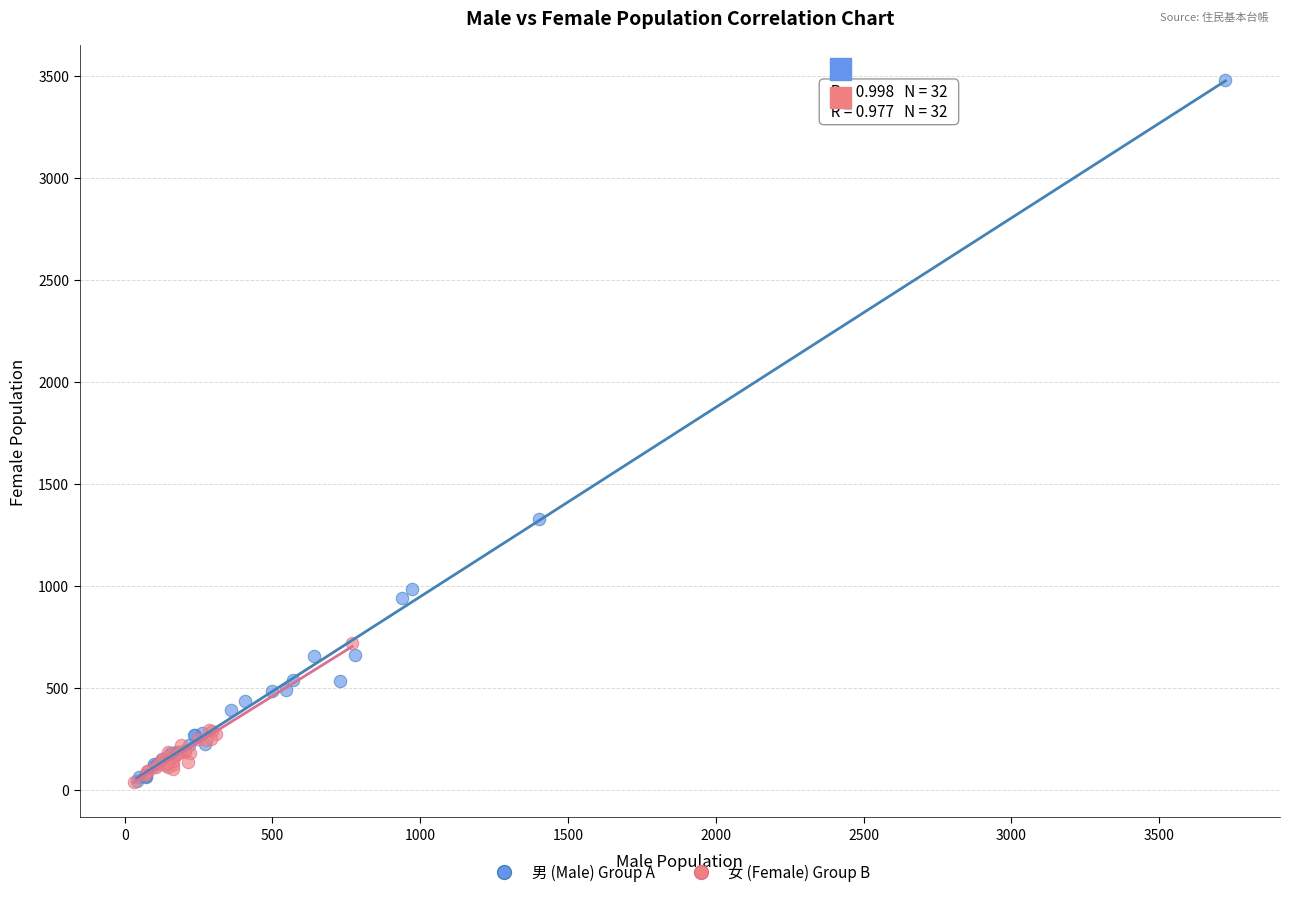

Which series reaches the maximum Y coordinate?

男 (Male) Group A